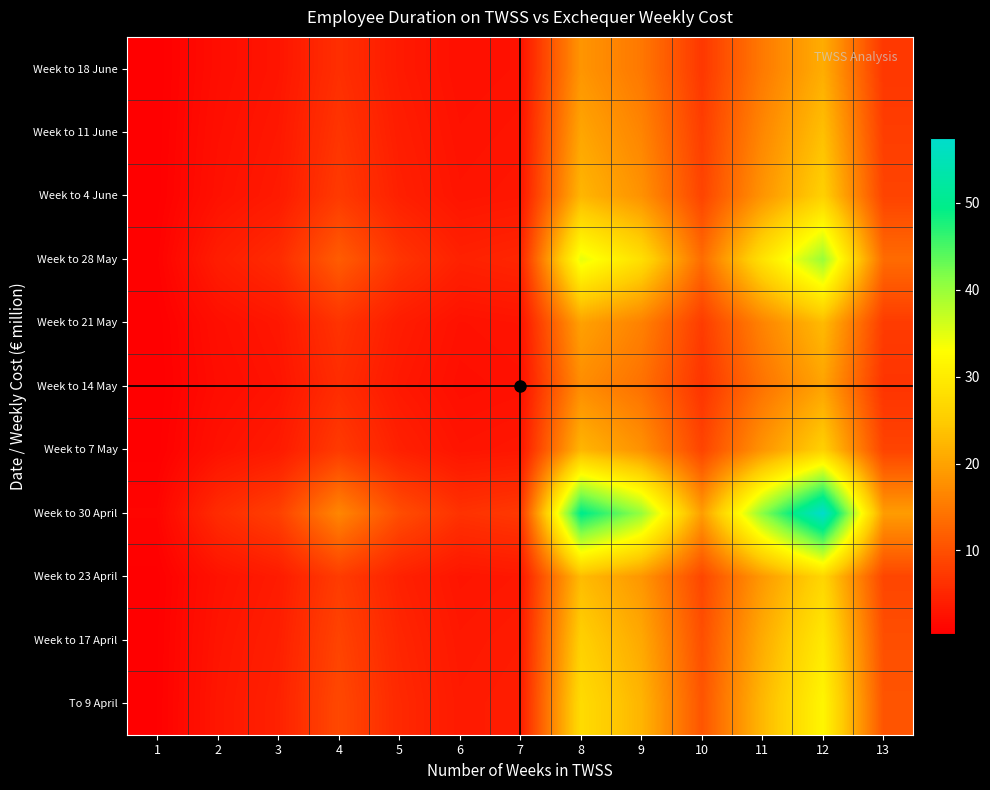

Between 11 and 9, which is larger?

11